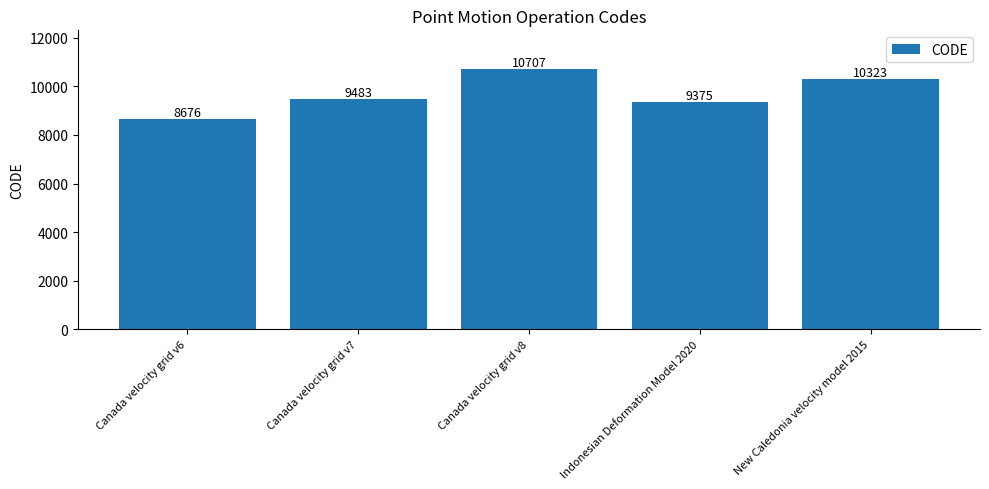

Reading left to right, what are all the values shown in this chart?

Canada velocity grid v6=8676	Canada velocity grid v7=9483	Canada velocity grid v8=10707	Indonesian Deformation Model 2020=9375	New Caledonia velocity model 2015=10323